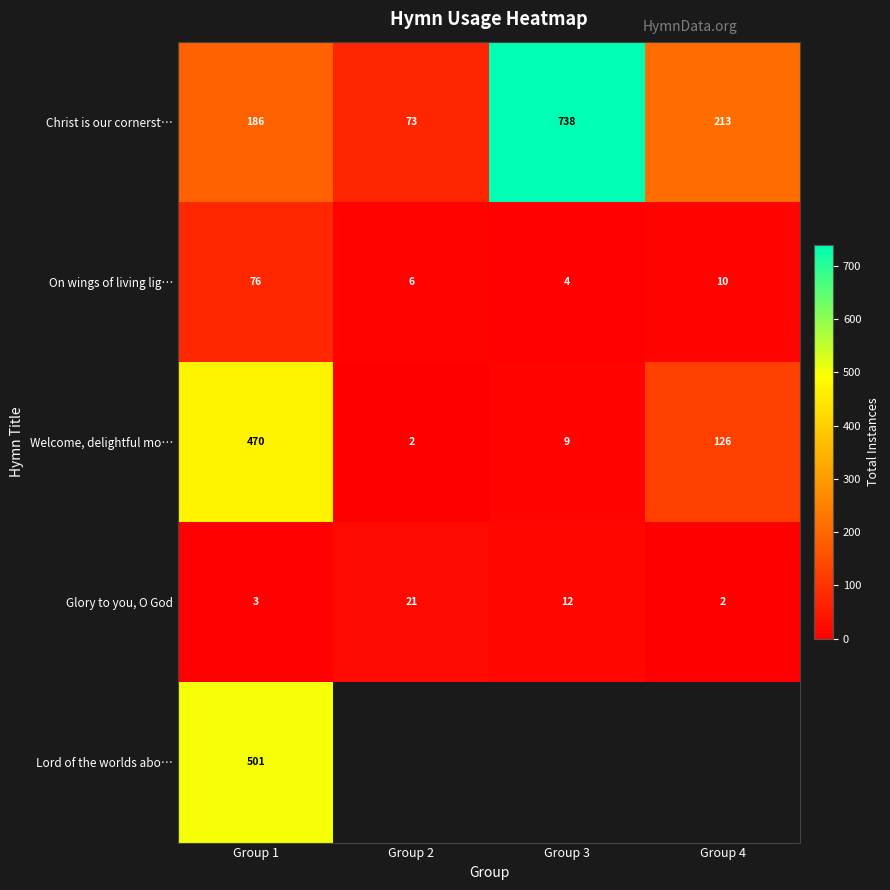

At which label is On wings of living lig… closest to 40?

Group 4